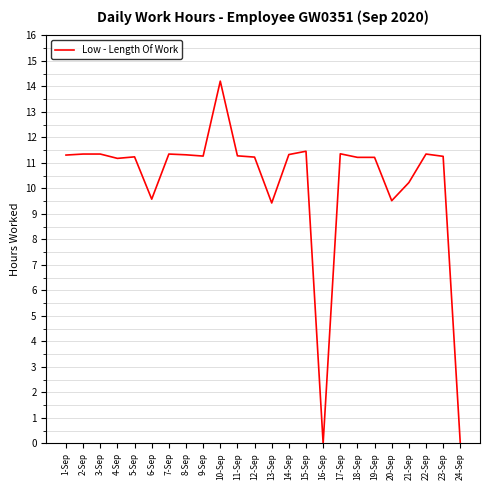

What position from the left is 24-Sep?

24